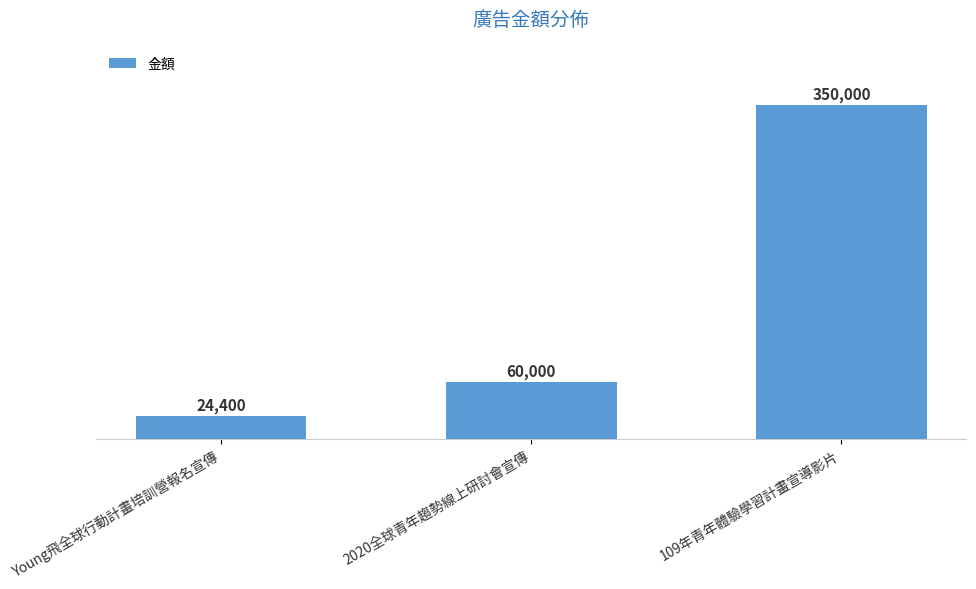

How many bars are there in total?

3